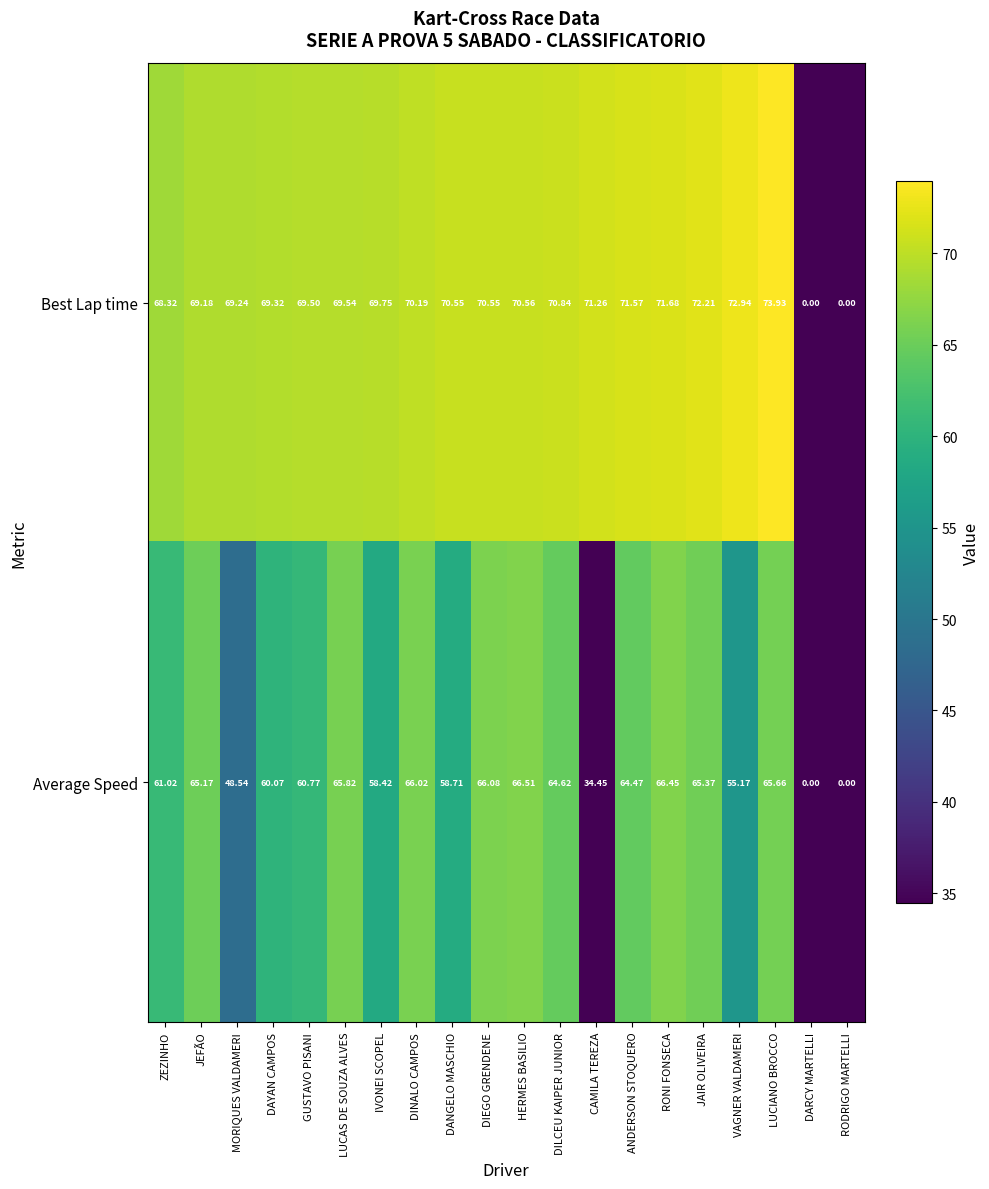

List the series in order of their peak value, highest first.

Best Lap time, Average Speed